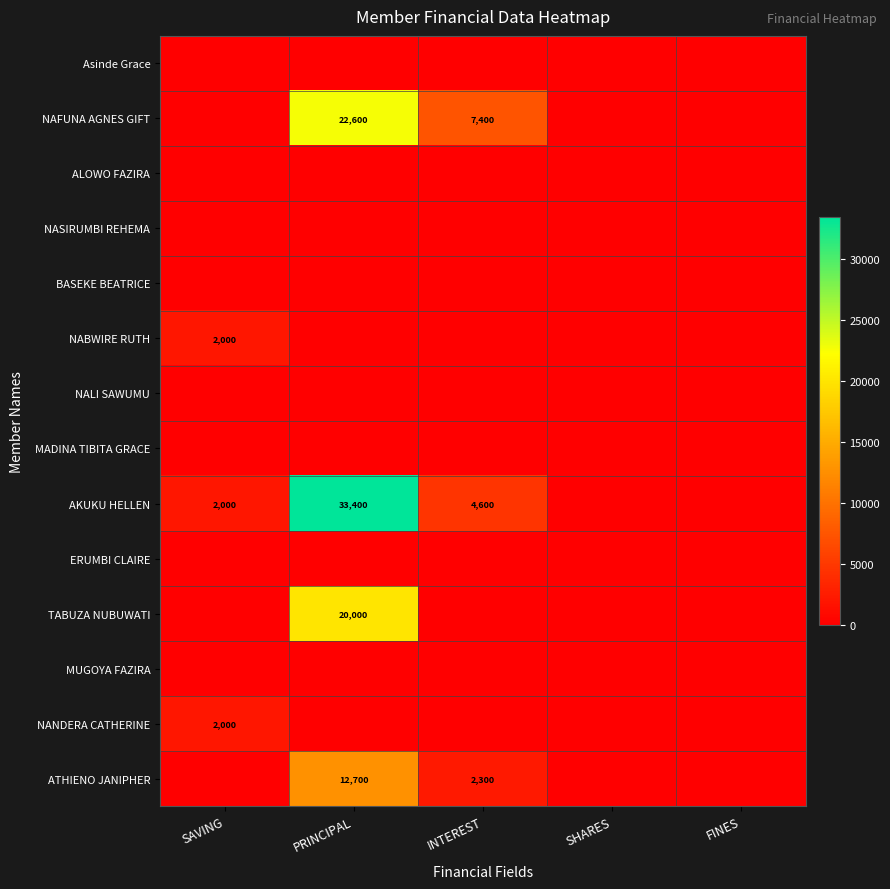

Which has a higher value, PRINCIPAL or SAVING?

PRINCIPAL